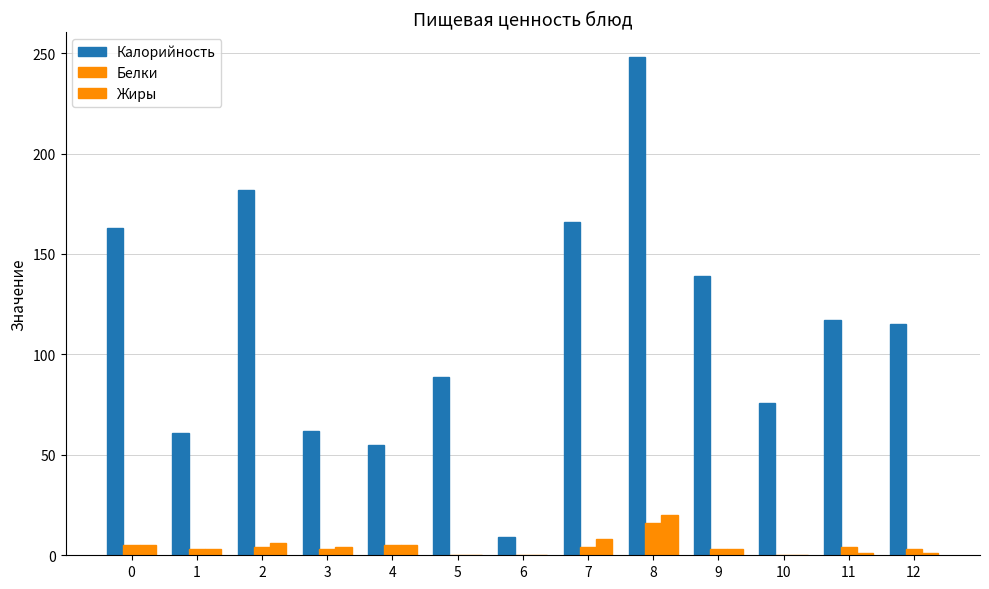

Count the number of data series in this chart.

3